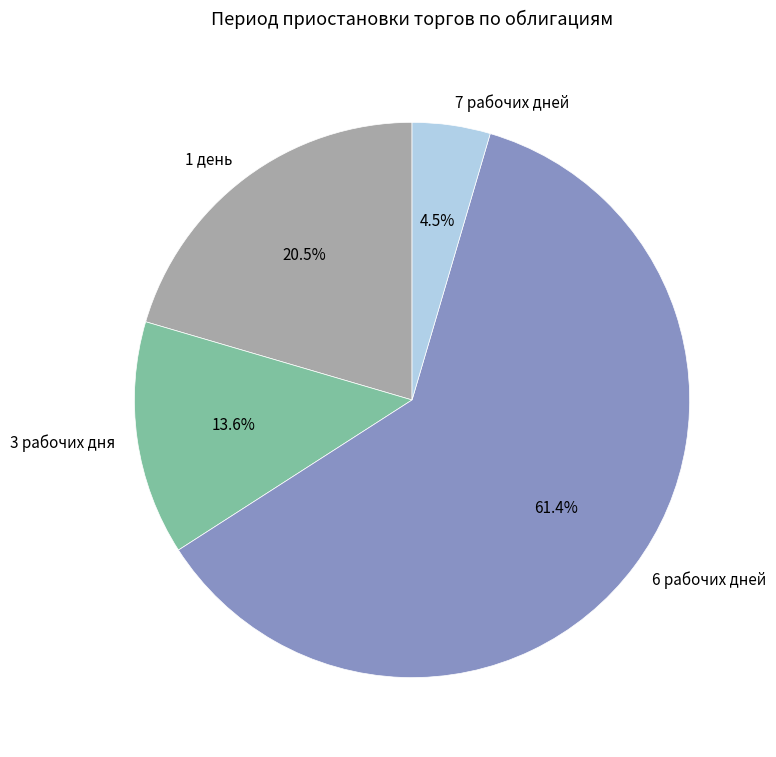

Is there a majority slice in this chart?

Yes